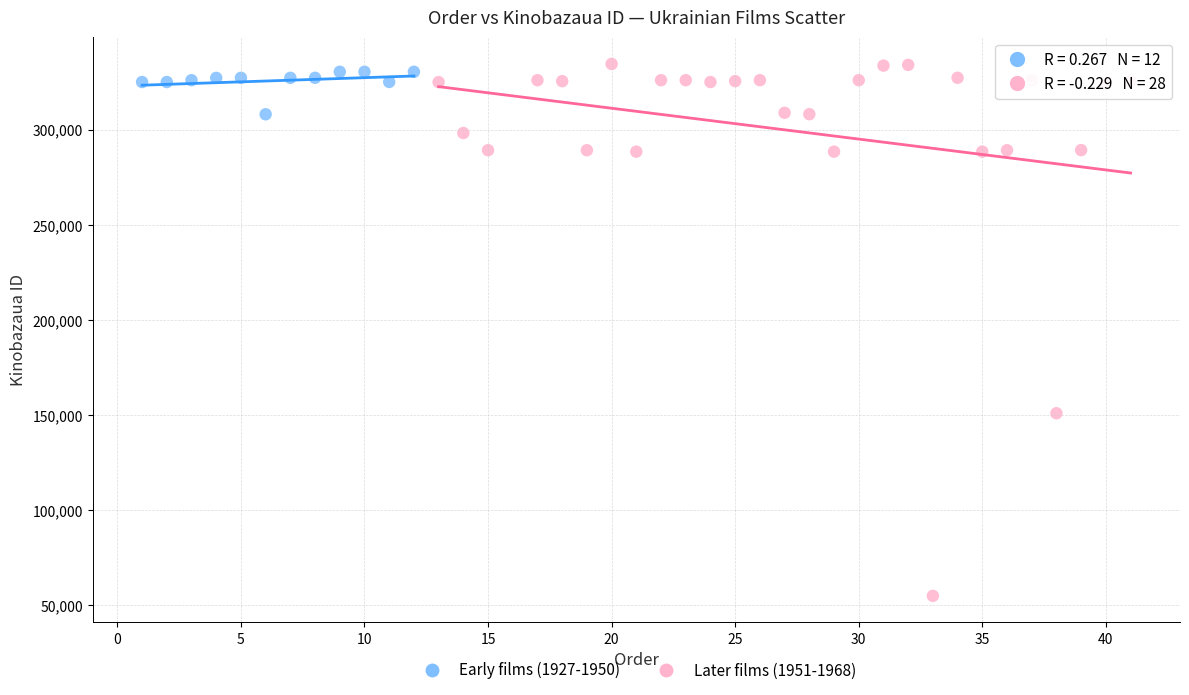

Which series has the largest Y range (max minus min)?

Later films (1951-1968)